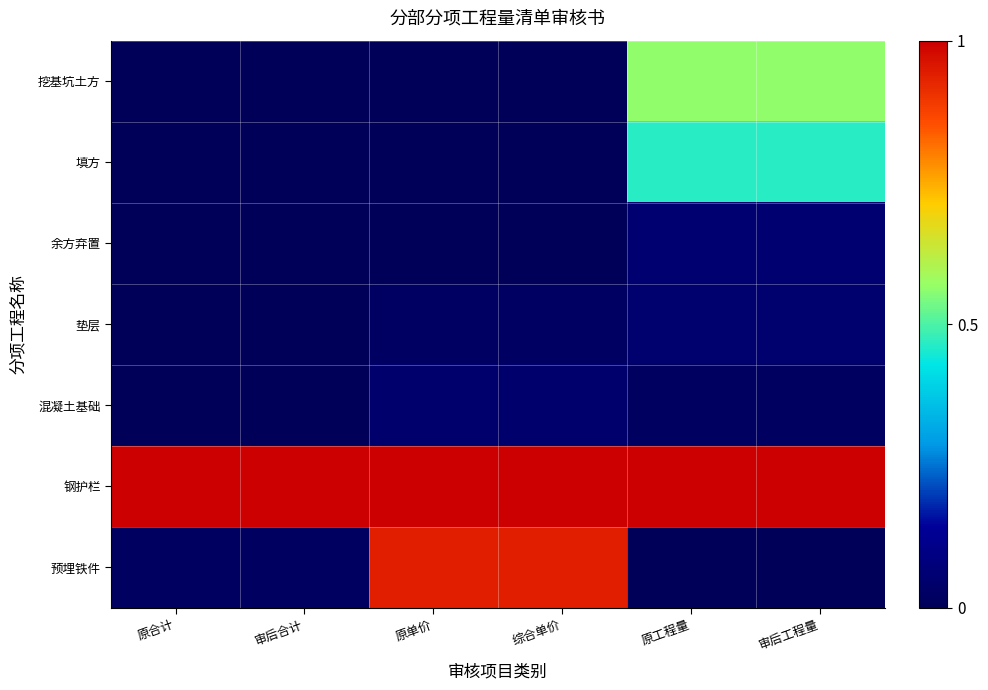

Reading right to left, what are all the values shown in this chart?

挖基坑土方: 审后工程量=0.6	原工程量=0.6	综合单价=0.0	原单价=0.0	审后合计=0.0	原合计=0.0
填方: 审后工程量=0.5	原工程量=0.5	综合单价=0.0	原单价=0.0	审后合计=0.0	原合计=0.0
余方弃置: 审后工程量=0.1	原工程量=0.1	综合单价=0.0	原单价=0.0	审后合计=0.0	原合计=0.0
垫层: 审后工程量=0.0	原工程量=0.0	综合单价=0.0	原单价=0.0	审后合计=0.0	原合计=0.0
混凝土基础: 审后工程量=0.0	原工程量=0.0	综合单价=0.0	原单价=0.0	审后合计=0.0	原合计=0.0
钢护栏: 审后工程量=1.0	原工程量=1.0	综合单价=1.0	原单价=1.0	审后合计=1.0	原合计=1.0
预埋铁件: 审后工程量=0.0	原工程量=0.0	综合单价=0.9	原单价=0.9	审后合计=0.0	原合计=0.0